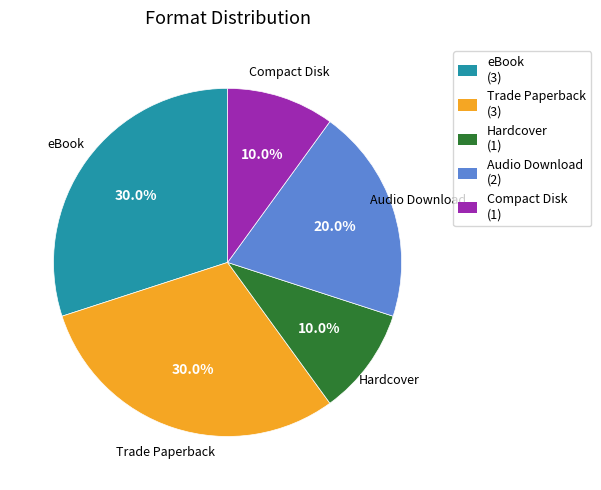

What percentage is the eBook slice, to the nearest percent?

30%